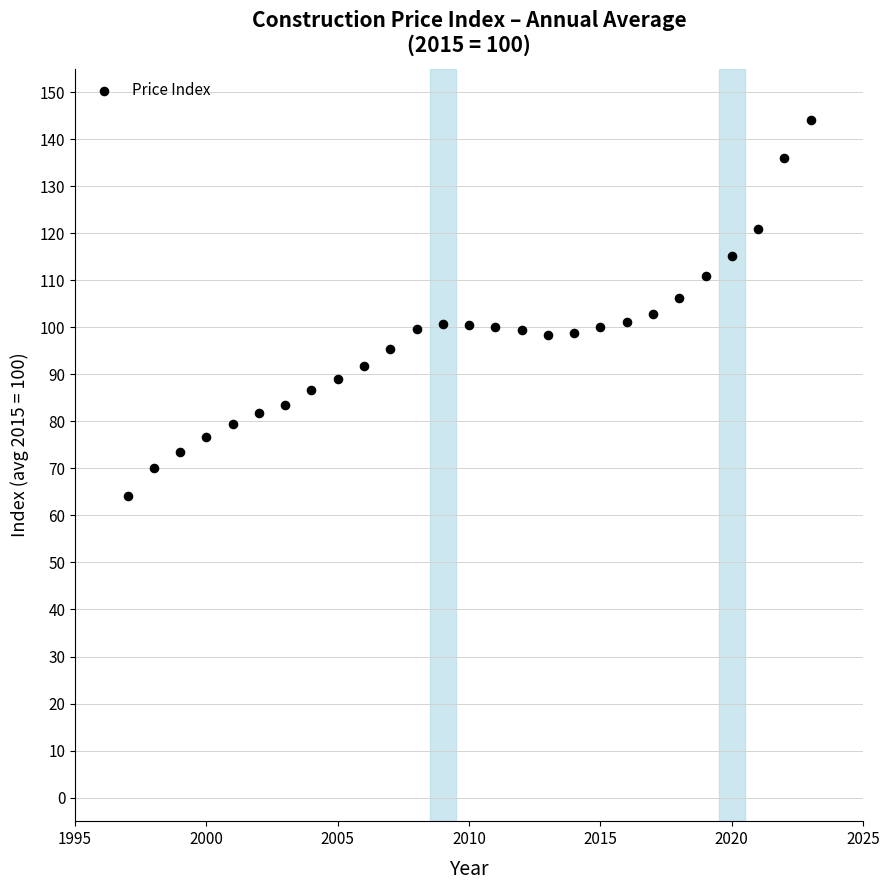

What is the range of Y values (max minus min)?

79.9